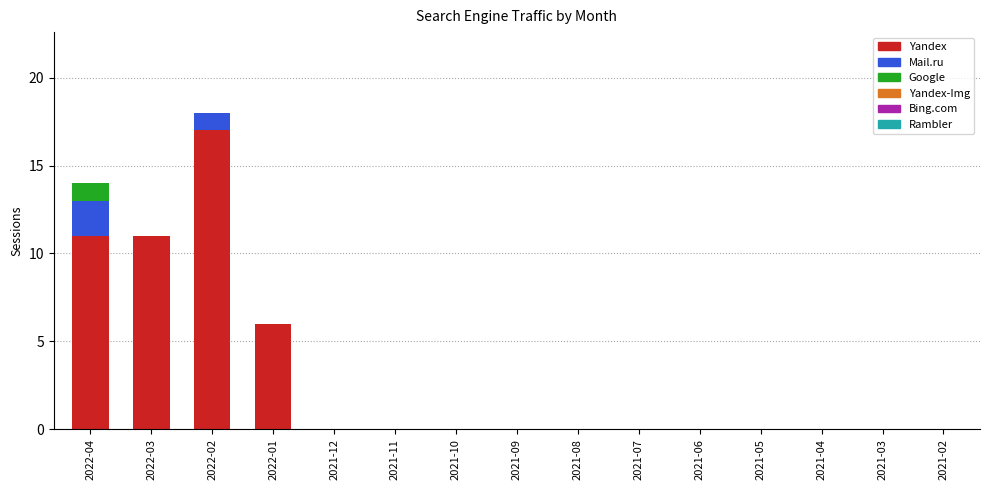

The value of Yandex at 2021-04 is 11. True or false?

False